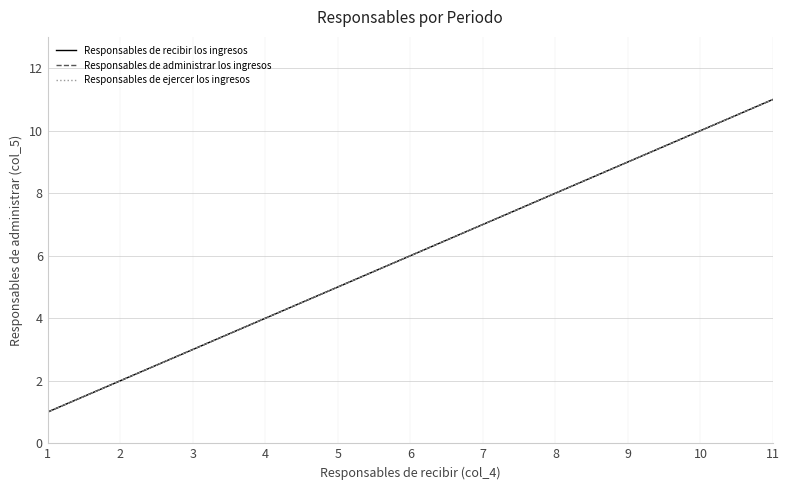

What is the value of the Responsables de recibir los ingresos point at the 1st from the left?

1